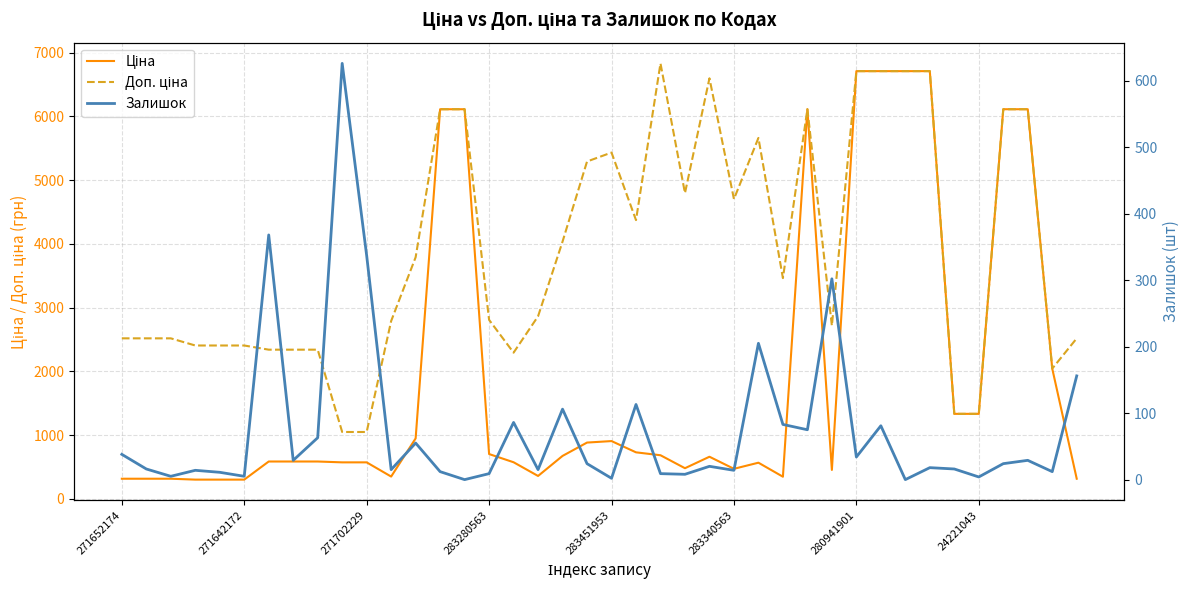

What is the greatest value displayed?

6831.9